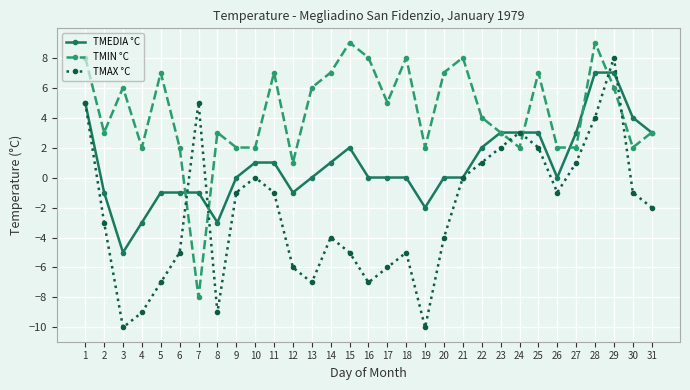

At which label does TMIN °C first exceed 4?

1